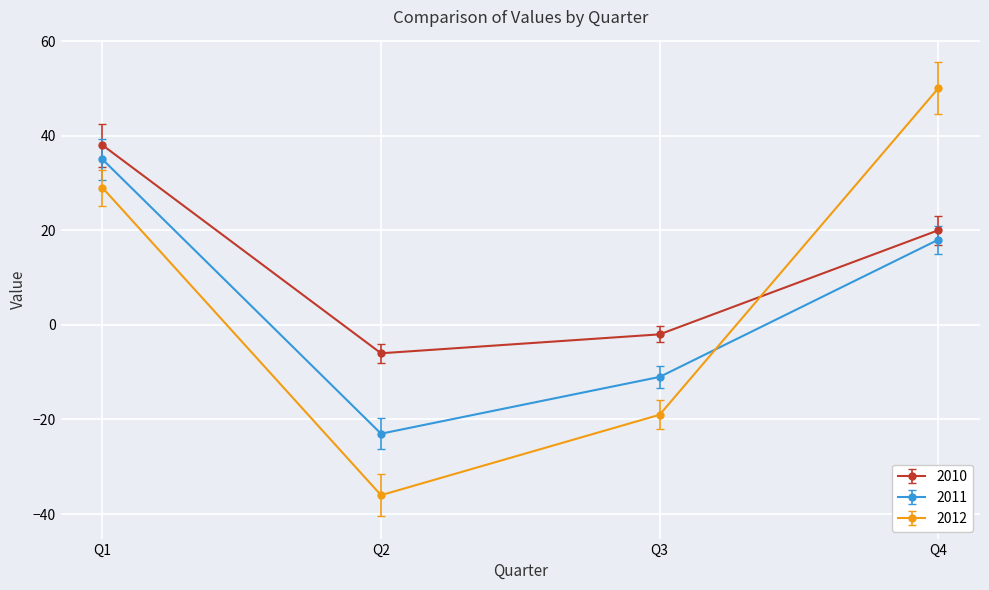

Between Q1 and Q3, which series saw the biggest shift?

2012